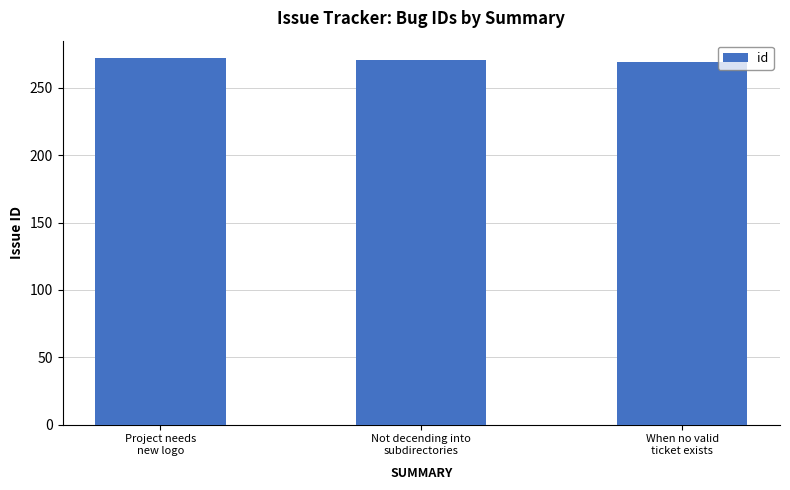

What is the average value?

271